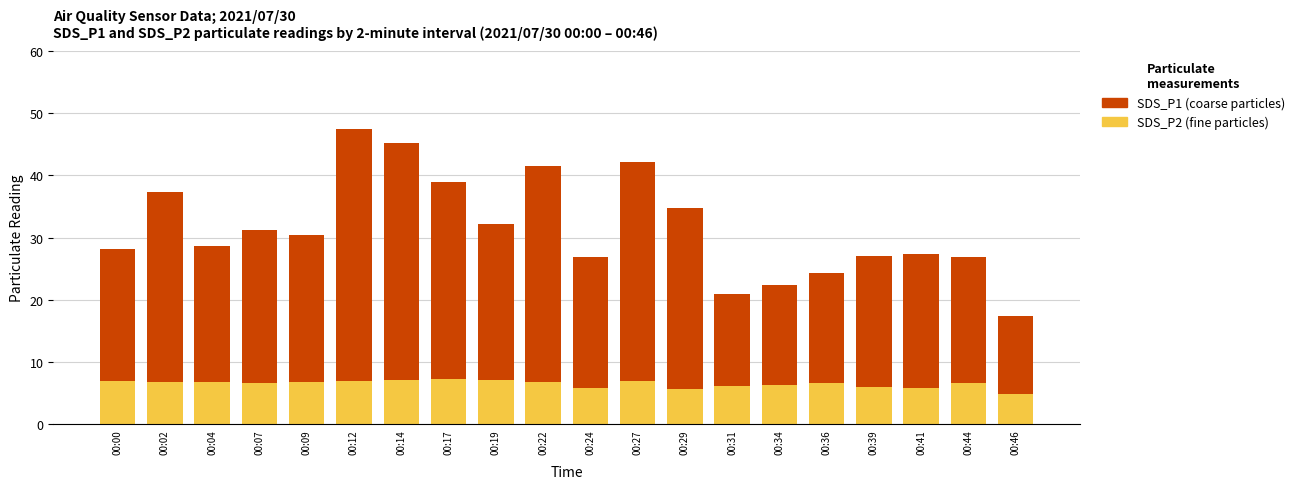

What is the minimum value for SDS_P2 (fine particles)?

4.8